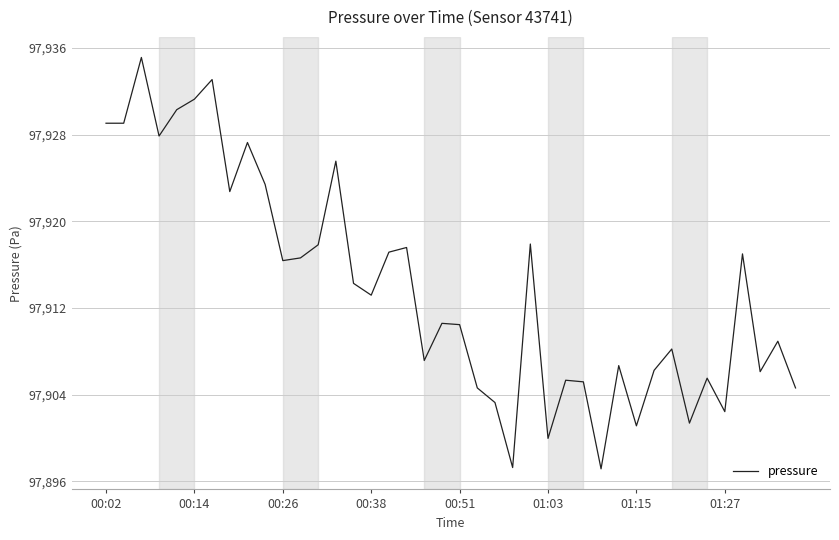

What is the greatest value displayed?

97935.1